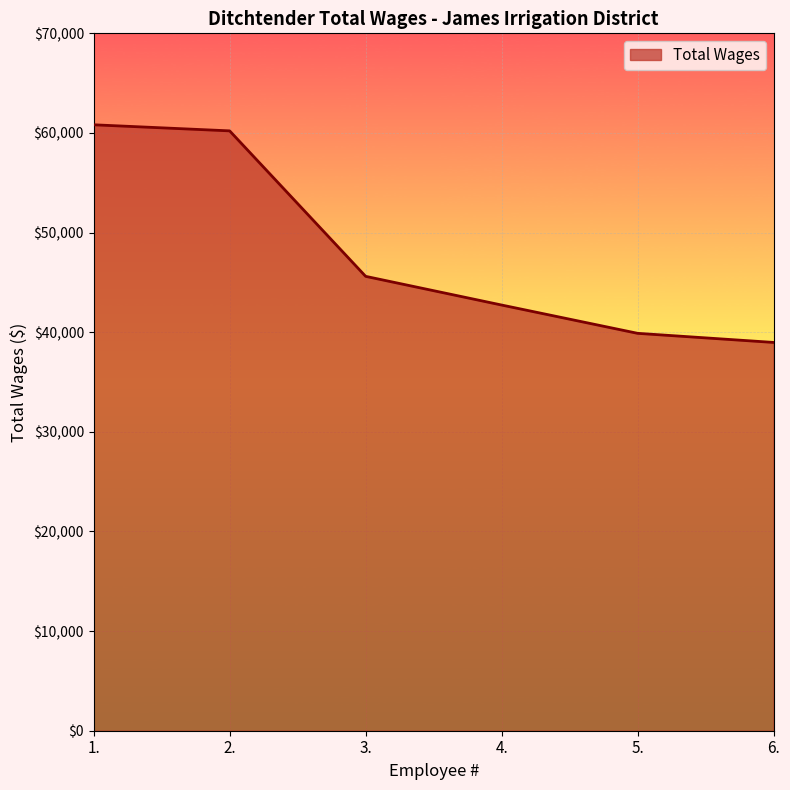

True or false: the data has more than 1 interior local peaks.

False